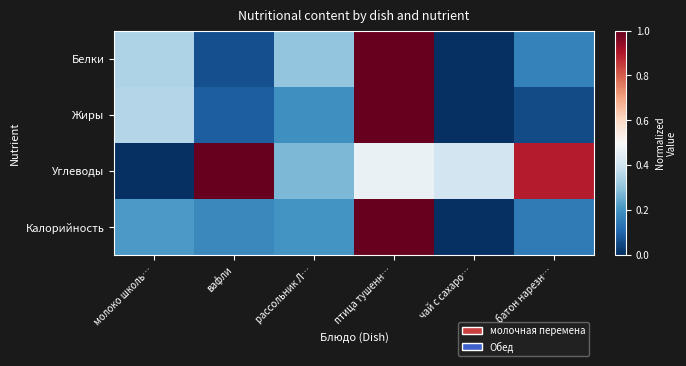

Which series has the largest total across all categories?

Углеводы